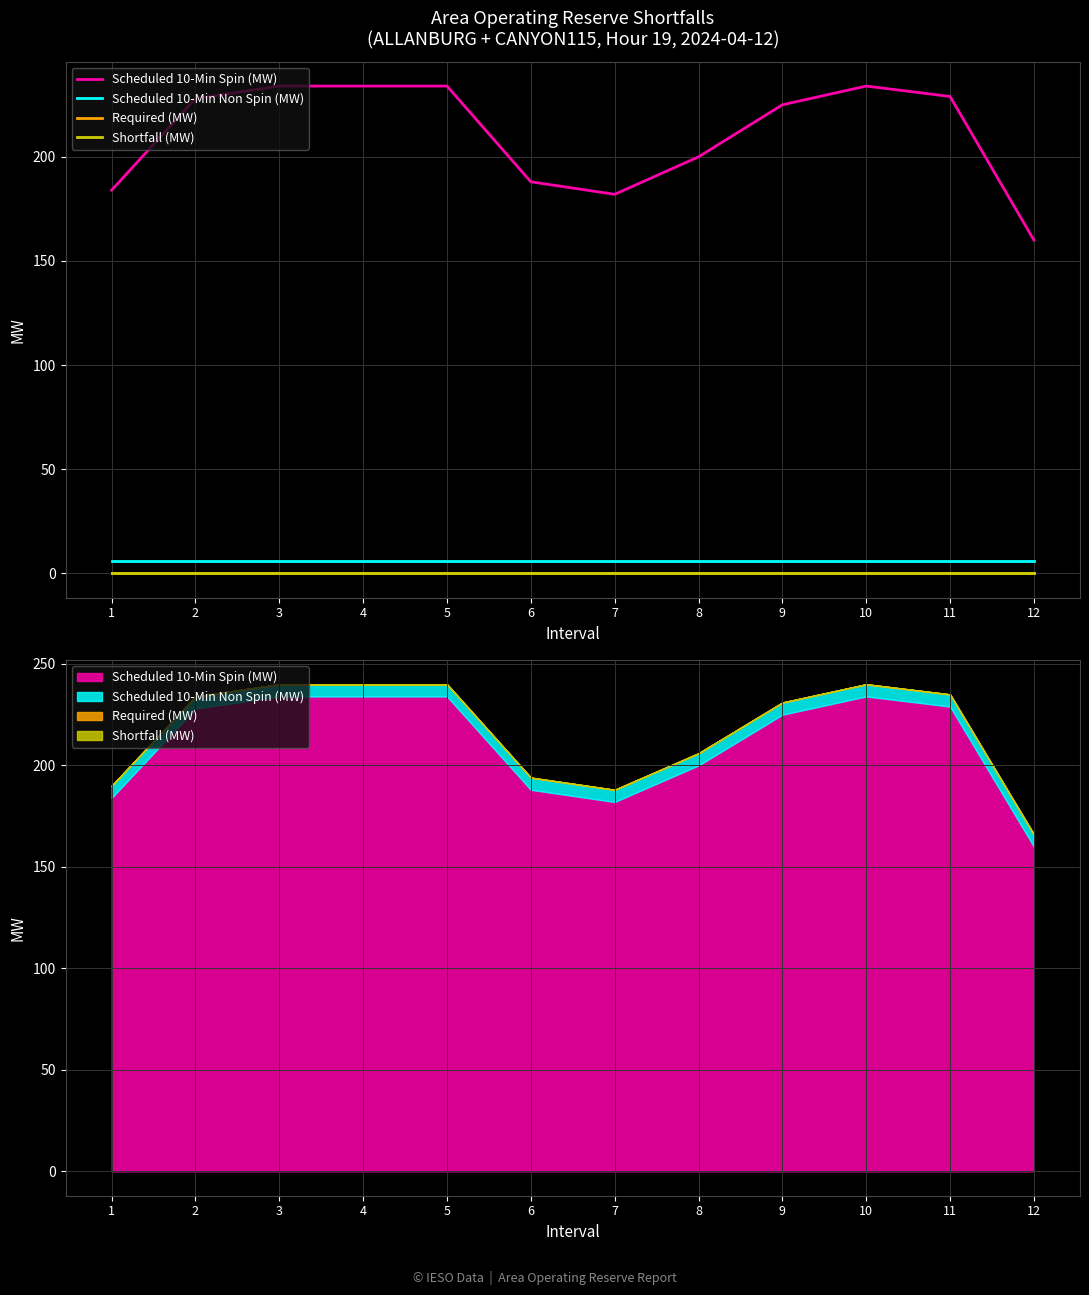

Which label corresponds to the largest value in the chart?

3